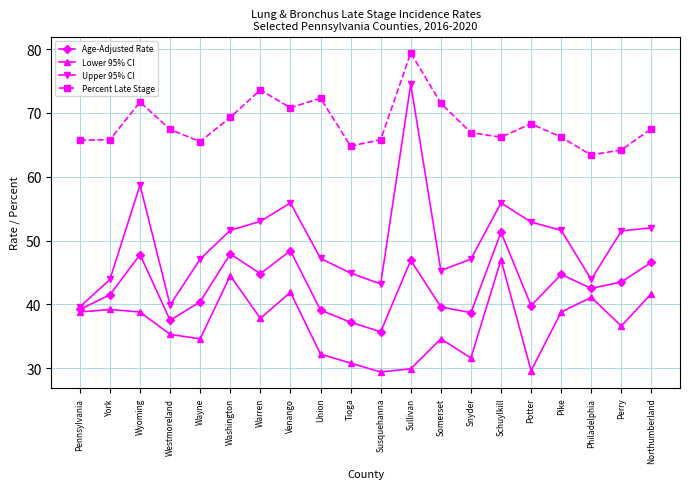

True or false: Age-Adjusted Rate and Percent Late Stage cross at least once.

False